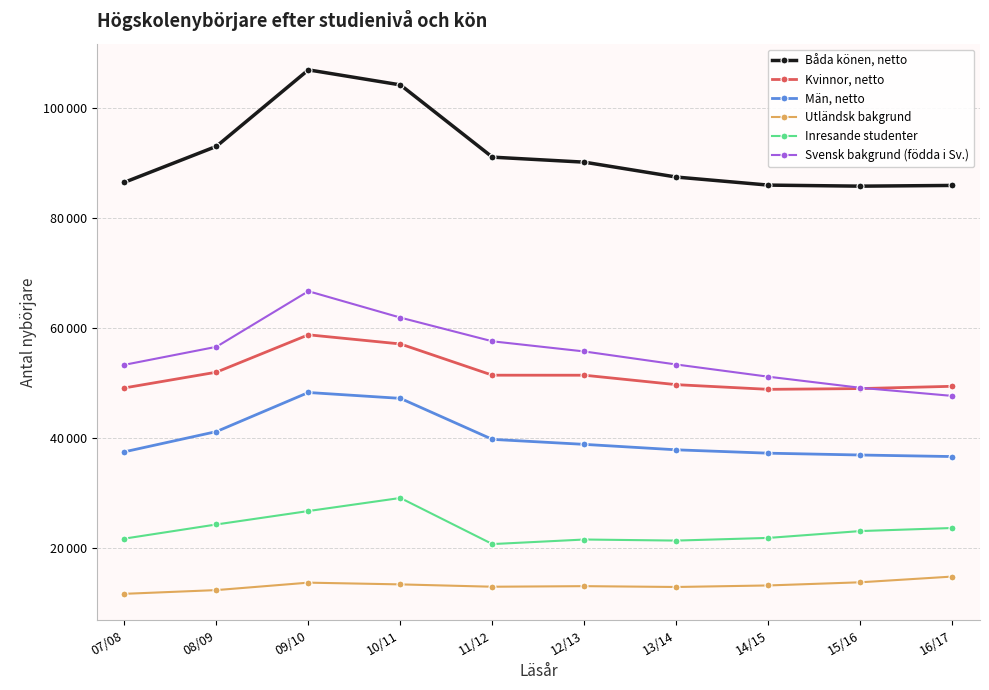

What is the label of the 1st point from the right?

16/17